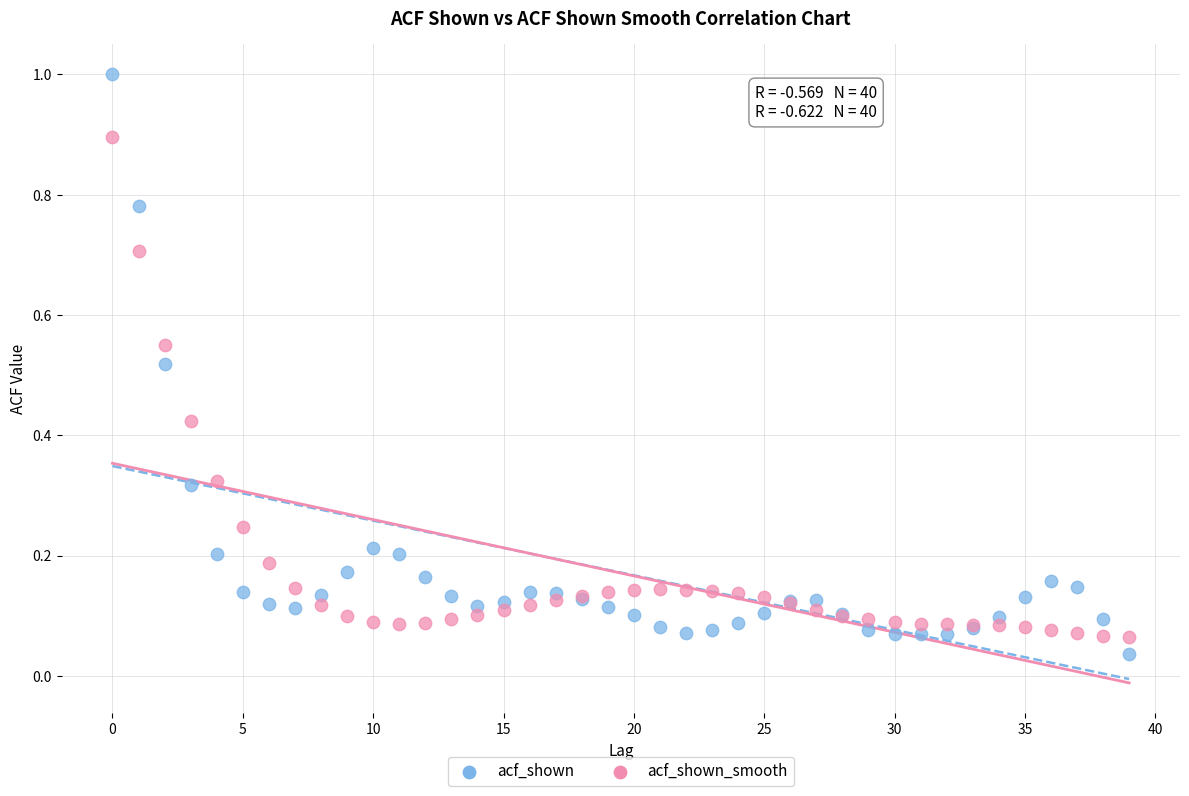

Which series has the widest spread of Y values?

acf_shown